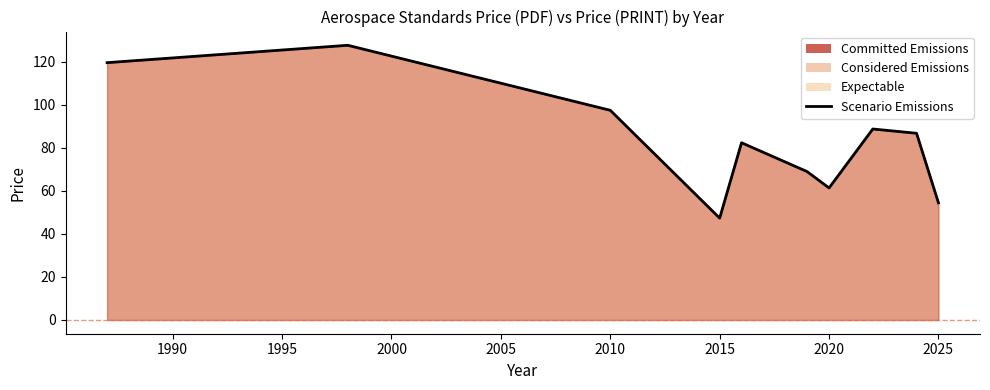

What is the maximum value shown in the chart?

127.8